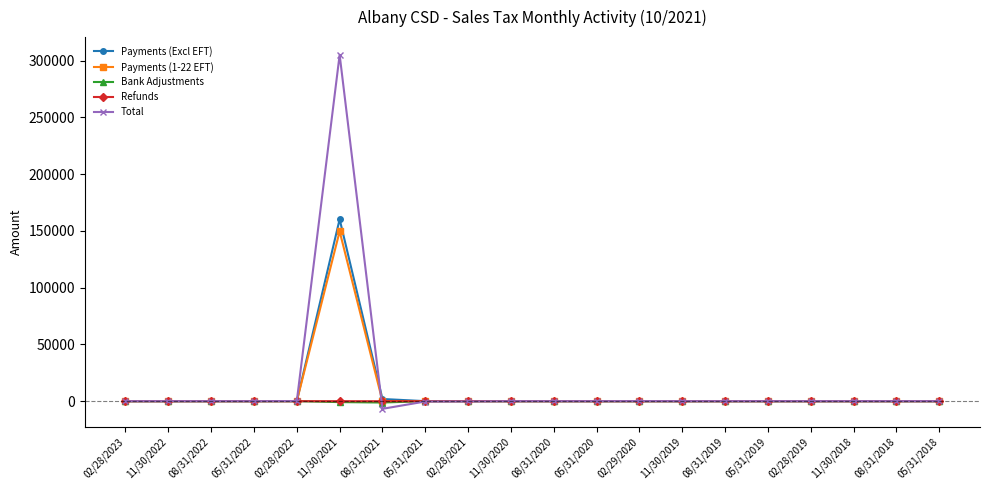

What are all the series names shown in the legend?

Payments (Excl EFT), Payments (1-22 EFT), Bank Adjustments, Refunds, Total